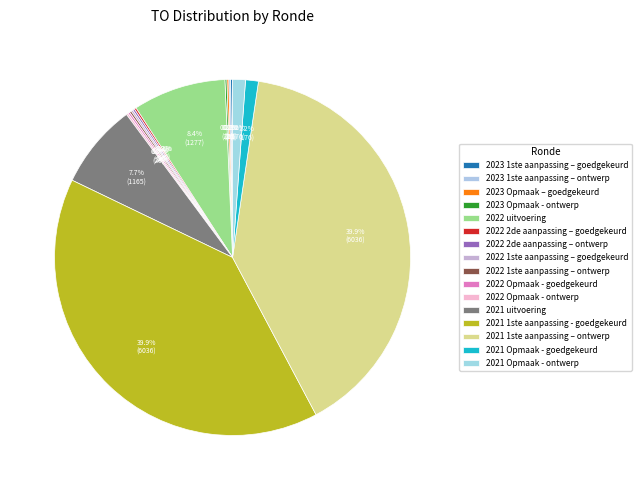

Is 2023 Opmaak - ontwerp the majority of the pie?

No